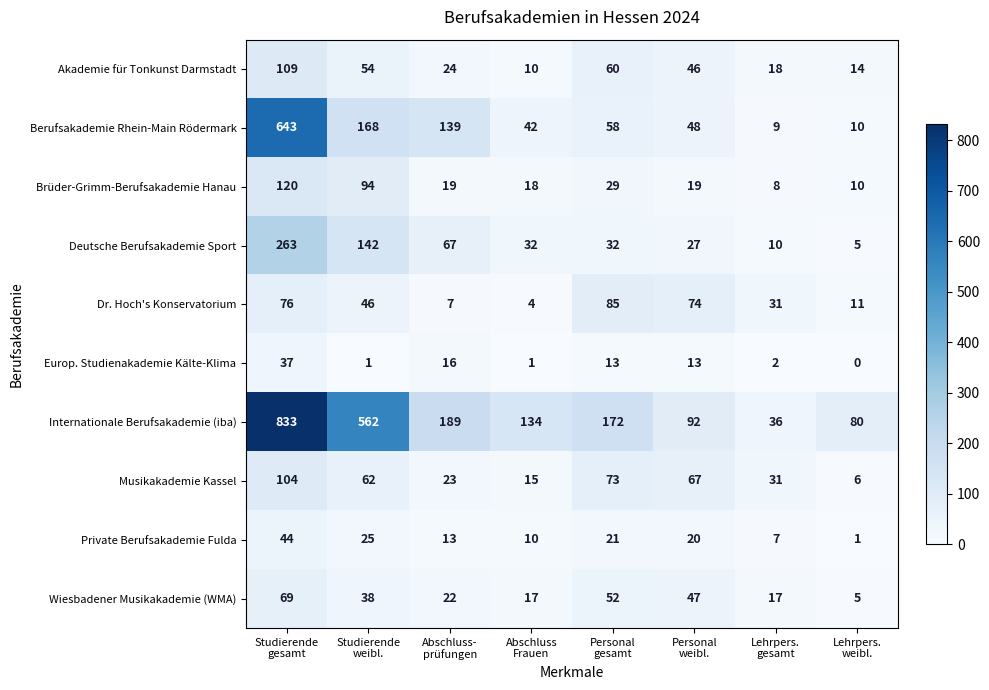

List the series in order of their peak value, lowest first.

Europ. Studienakademie Kälte-Klima, Private Berufsakademie Fulda, Wiesbadener Musikakademie (WMA), Dr. Hoch's Konservatorium, Musikakademie Kassel, Akademie für Tonkunst Darmstadt, Brüder-Grimm-Berufsakademie Hanau, Deutsche Berufsakademie Sport, Berufsakademie Rhein-Main Rödermark, Internationale Berufsakademie (iba)